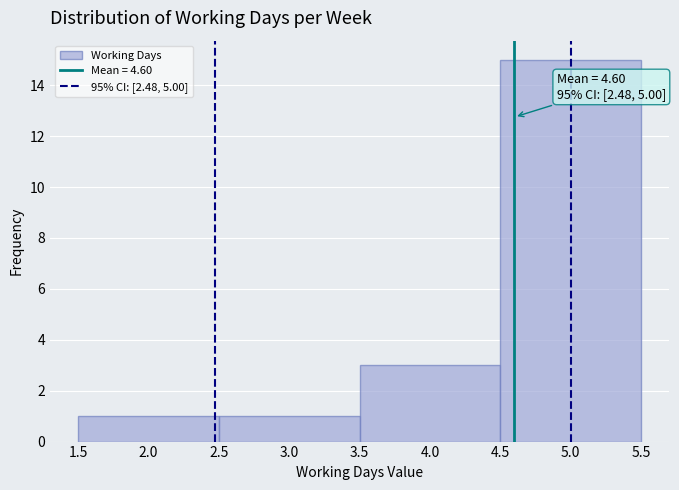

Over which range of the x-axis is the bar tallest?

4.5 to 5.5